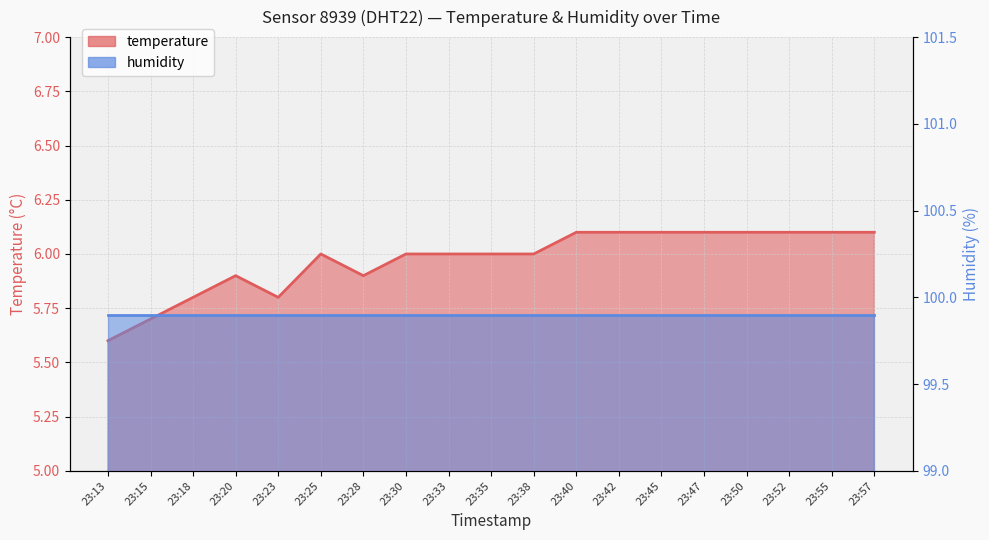

What is the smallest value displayed?

5.6